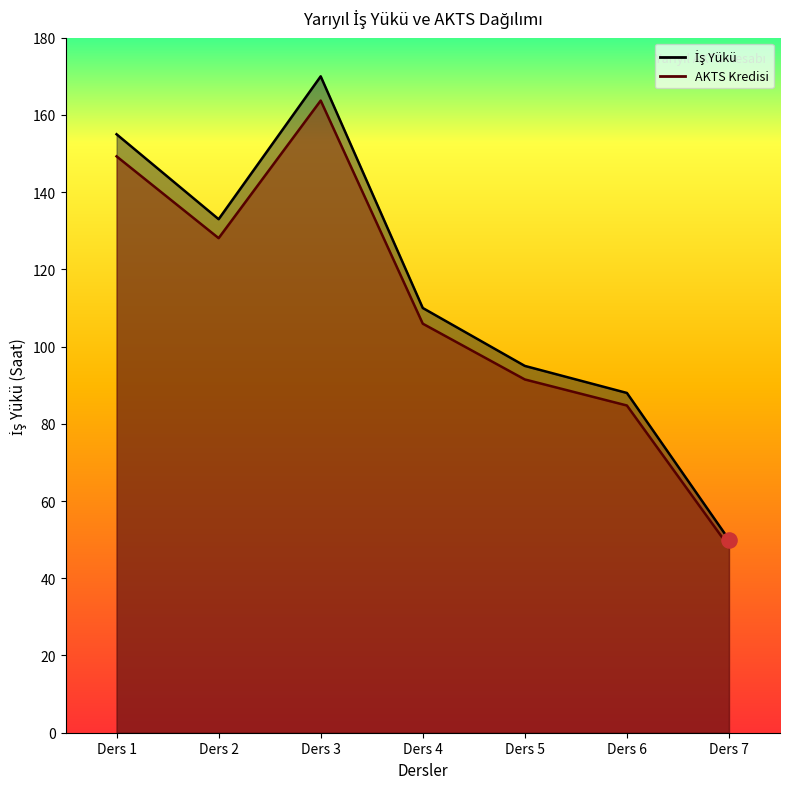

What is the total value across all series at Ders 4?

215.9